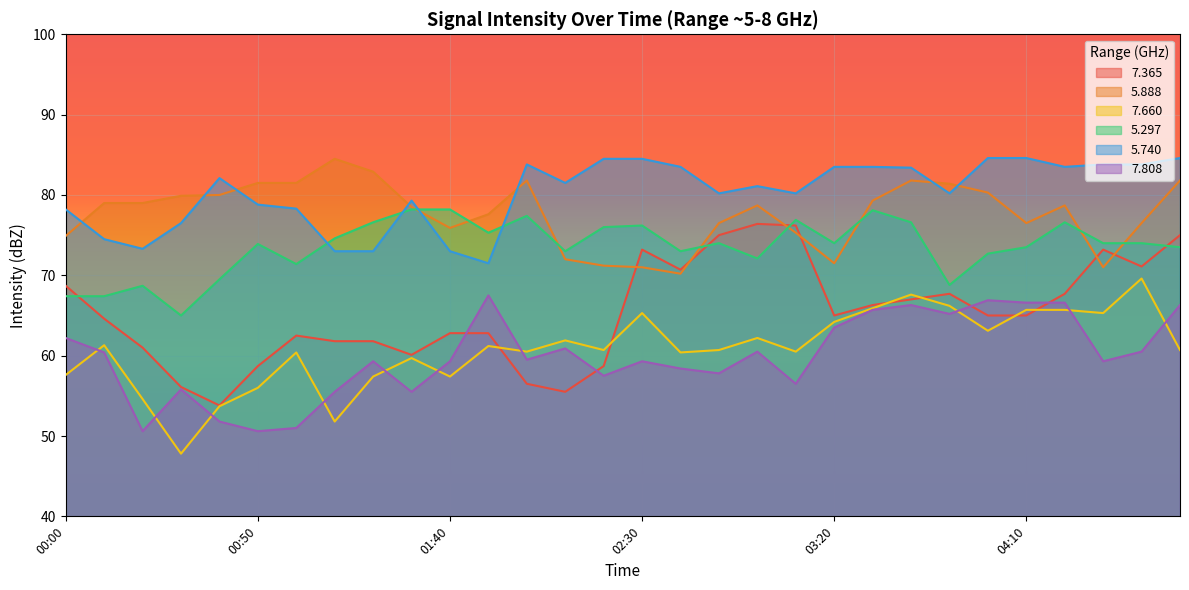

Rank the series at 01:40 from highest to lowest value.

5.297, 5.888, 5.740, 7.365, 7.808, 7.660